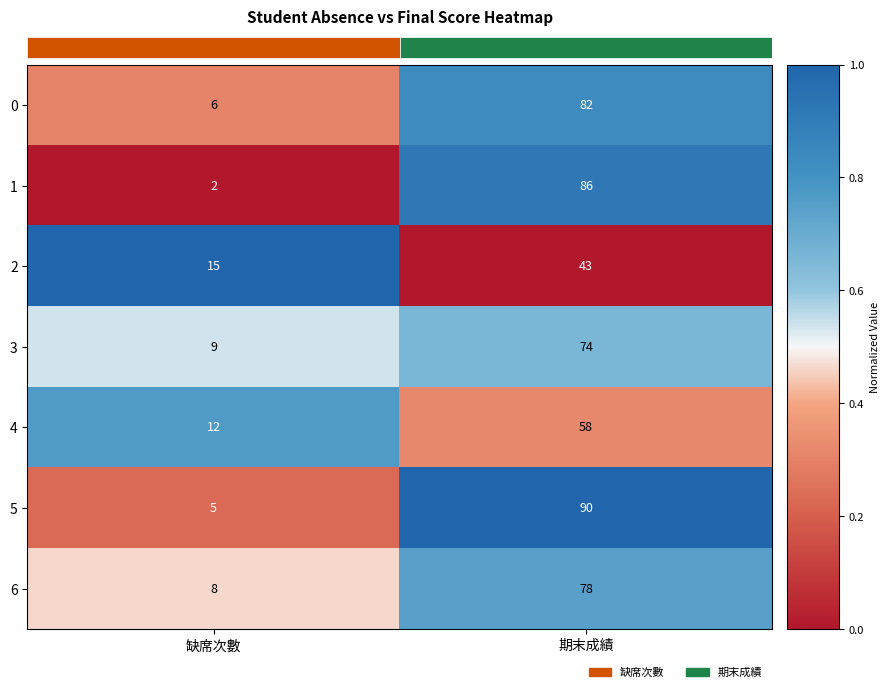

What is the total value across all series at 期末成績?

511